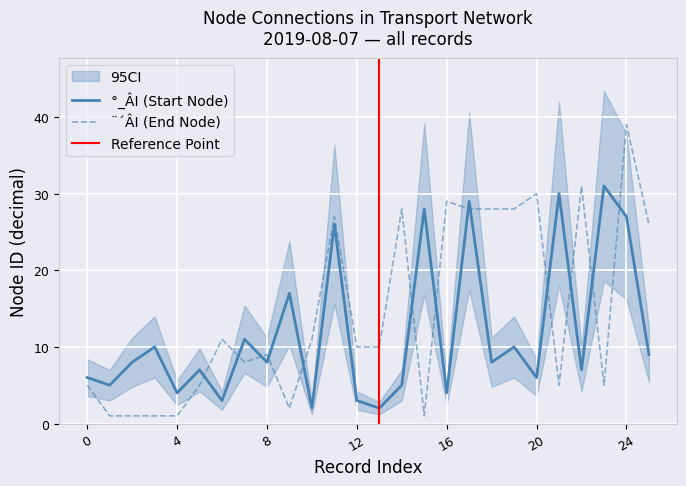

The value of ¨´ÂI (End Node) at 4 is 1. True or false?

True